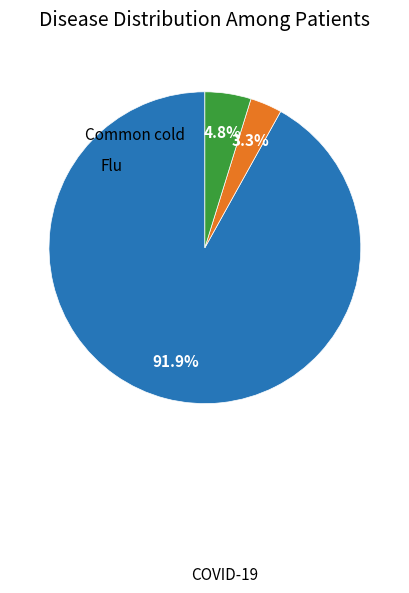

Does any single category account for the majority?

Yes